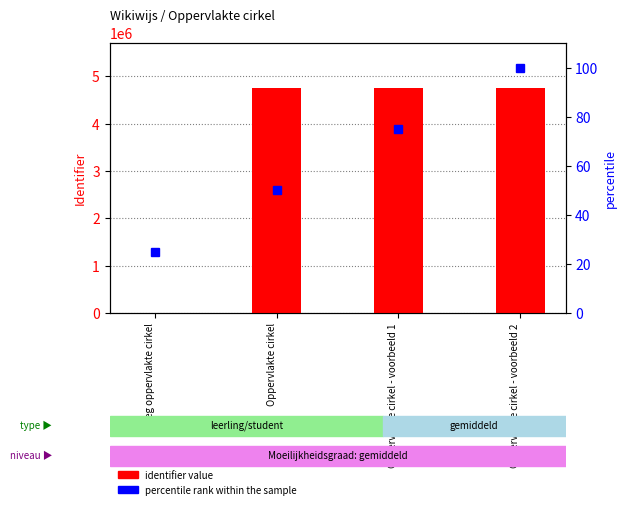

What is the total value across all series at Oppervlakte cirkel - voorbeeld 1?

4750343